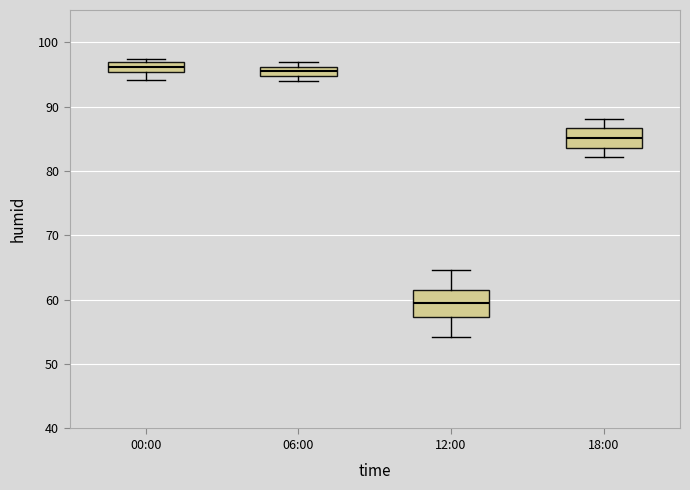

Which box is the tallest, from its lower edge to its upper edge?

12:00